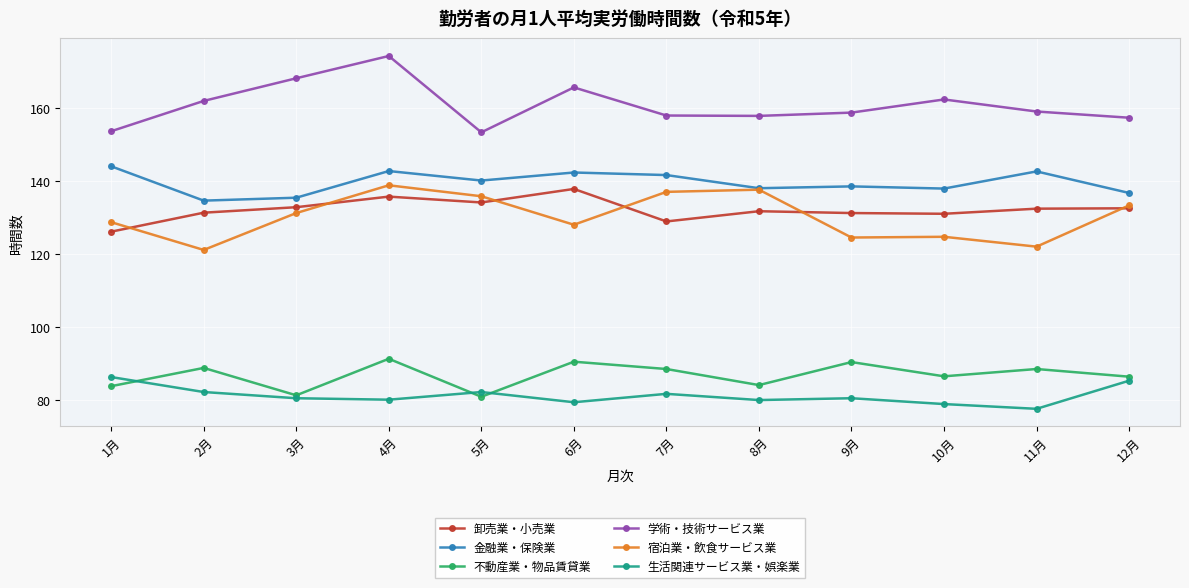

True or false: 卸売業・小売業 and 学術・技術サービス業 cross at least once.

False